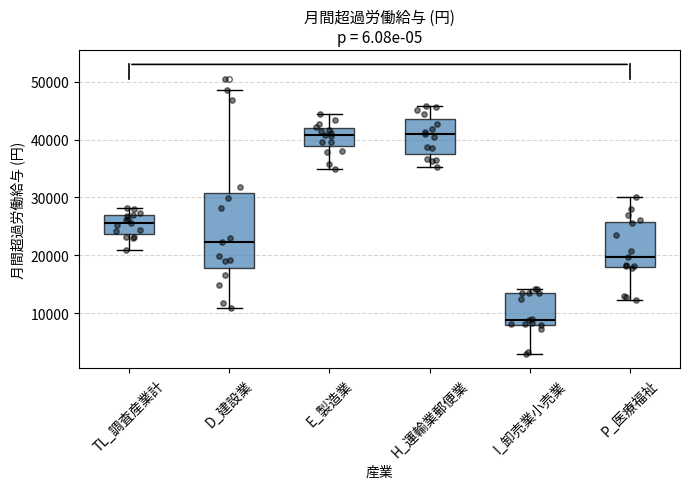

Where does the lower whisker of the box for P_医療福祉 end on the y-axis? The values are not printed on the chart, so give them approximately, as read against the axis.

12000